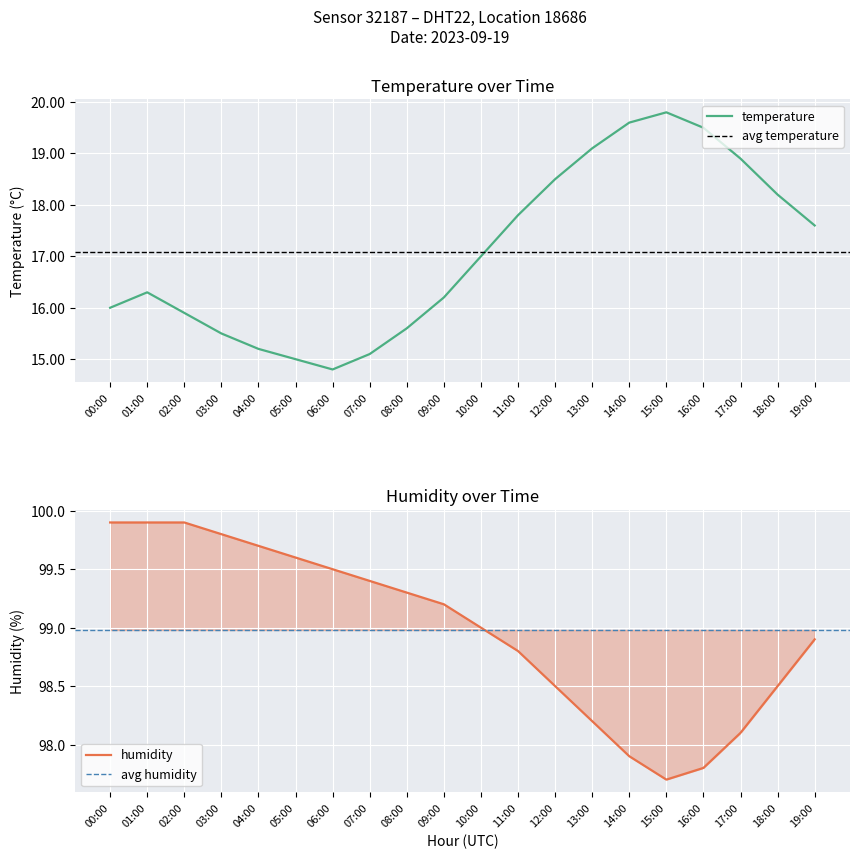

How many data points in humidity are less than 99?

9